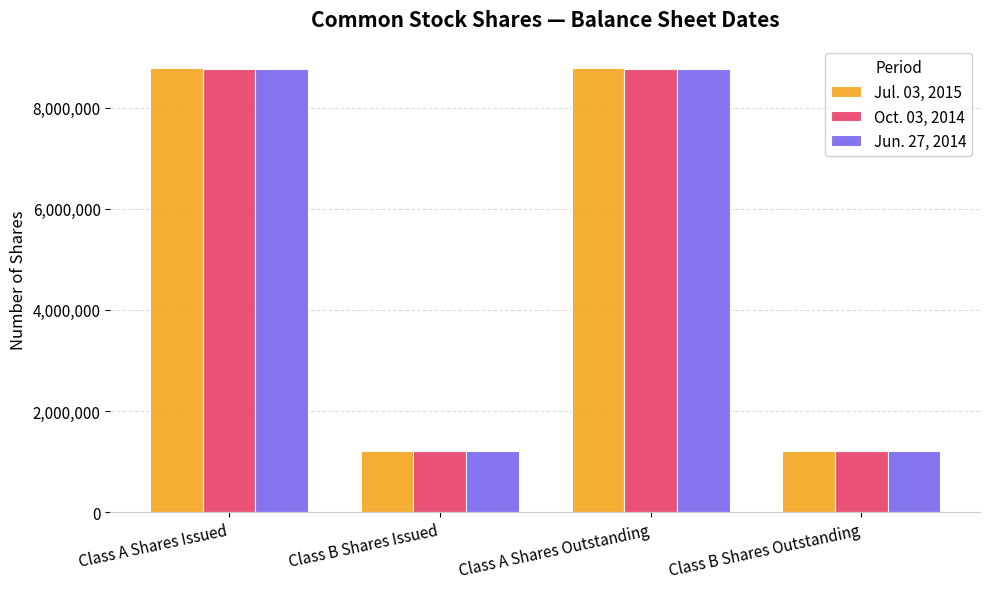

Does the chart contain stacked bars?

No